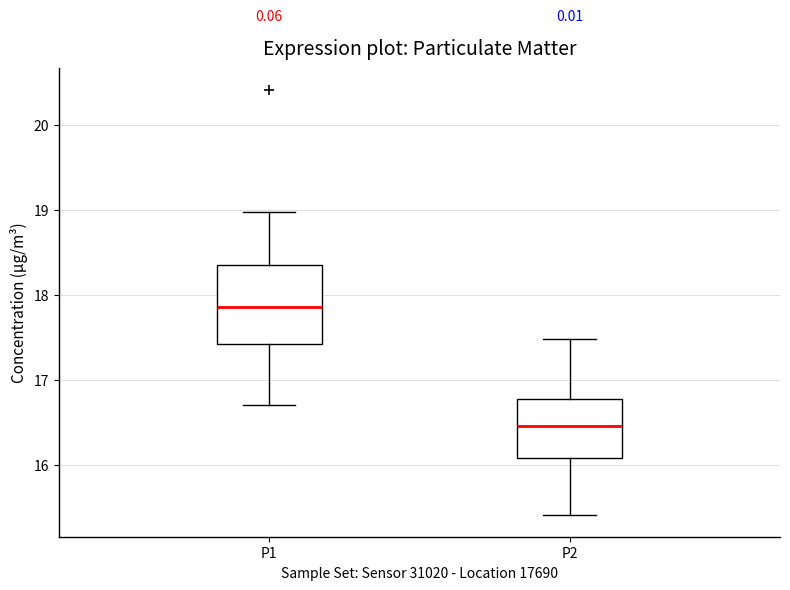

Where is the lower edge of the box for P1 on the y-axis? The values are not printed on the chart, so give them approximately, as read against the axis.

17.4